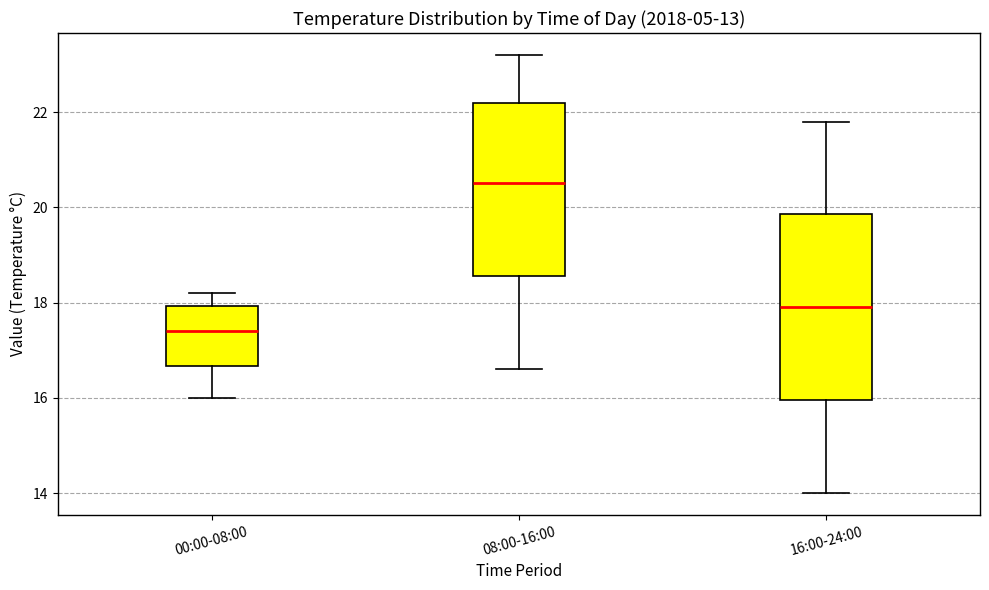

Reading left to right, read every box against the y-axis: the position of its median line, the range the box covers, and the ends of its whiskers. The values are not printed on the chart, so give them approximately, as read against the axis.

00:00-08:00: median 17.4, box 16.6 to 18.0, whiskers 16.0 to 18.2
08:00-16:00: median 20.6, box 18.6 to 22.2, whiskers 16.6 to 23.2
16:00-24:00: median 18.0, box 16.0 to 19.8, whiskers 14.0 to 21.8